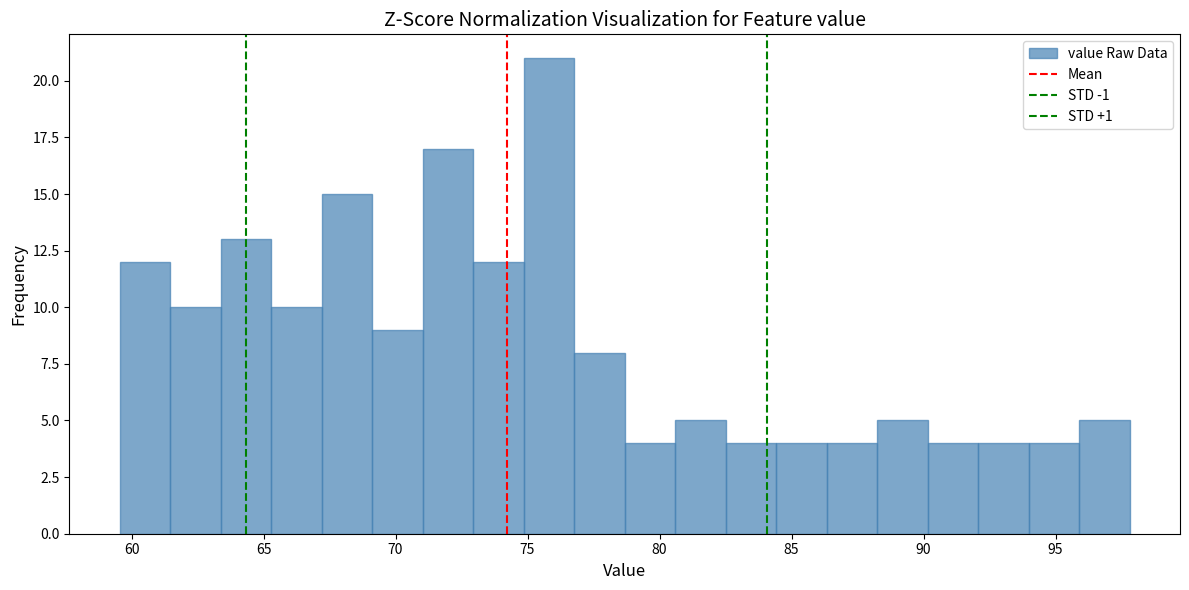

Around what value on the x-axis is the tallest bar? Give the approximate position of its centre, as read against the axis.

76.0